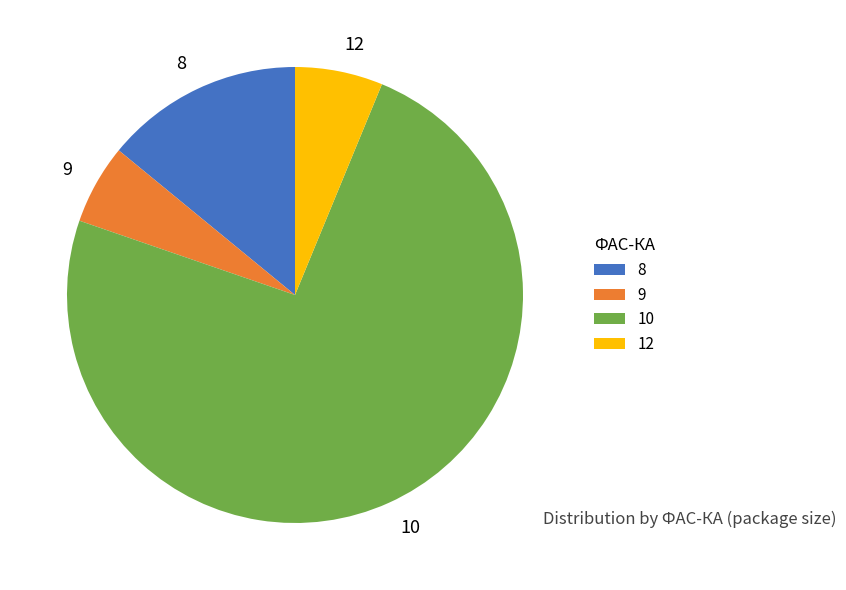

Which category has the smallest portion of the pie?

9